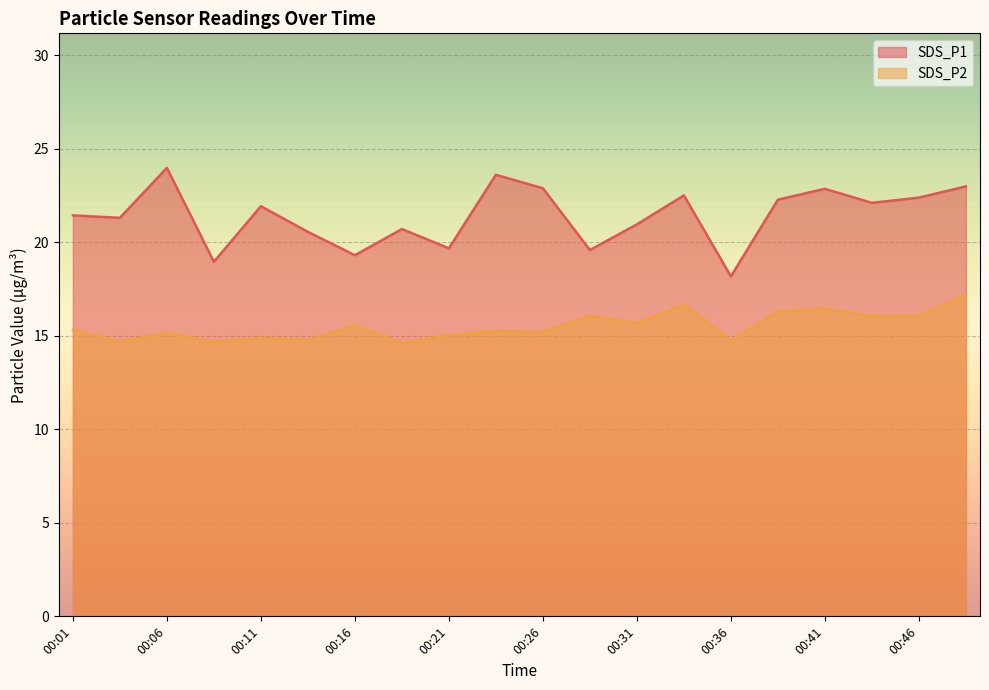

How many categories are shown in the chart?

20